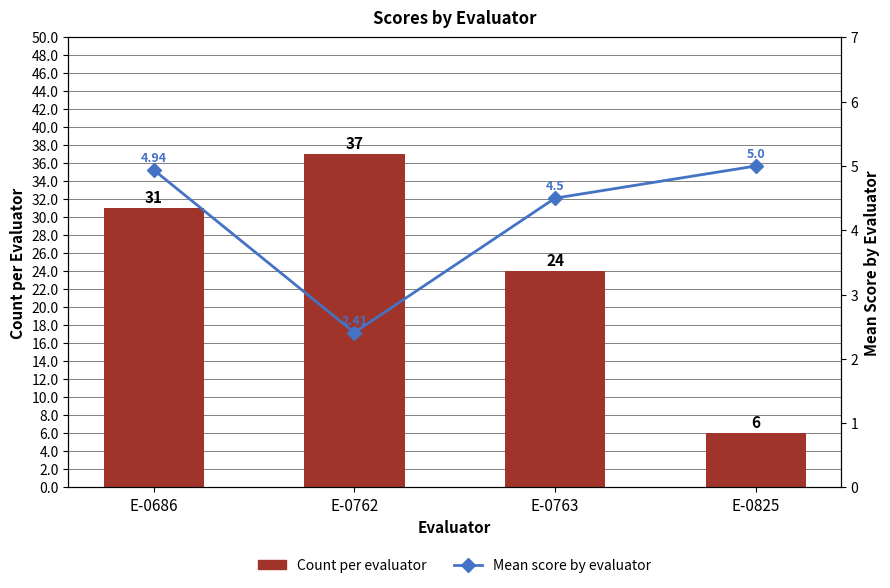

Between E-0762 and E-0825, which series saw the biggest shift?

Count per evaluator